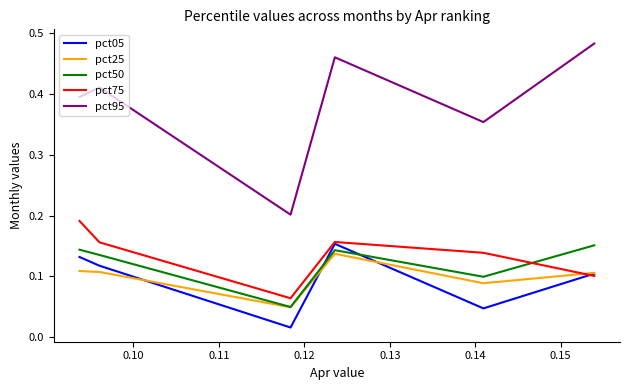

What are all the series names shown in the legend?

pct05, pct25, pct50, pct75, pct95